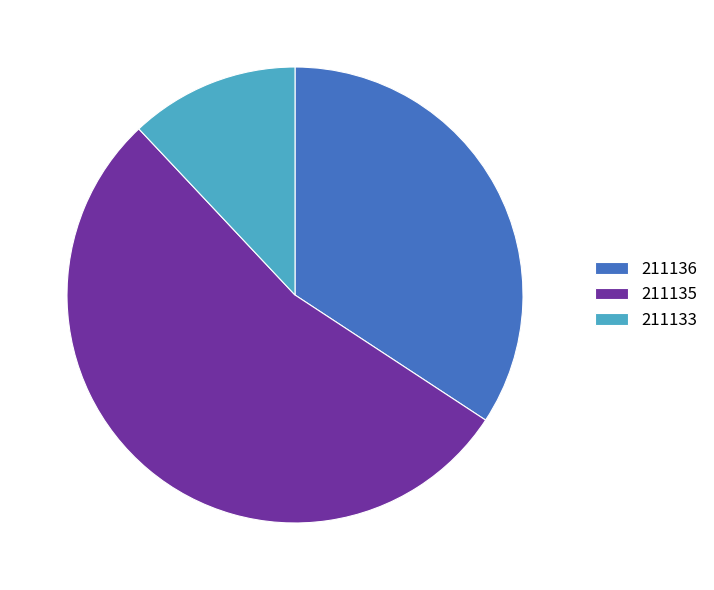

How many segments does this pie chart have?

3